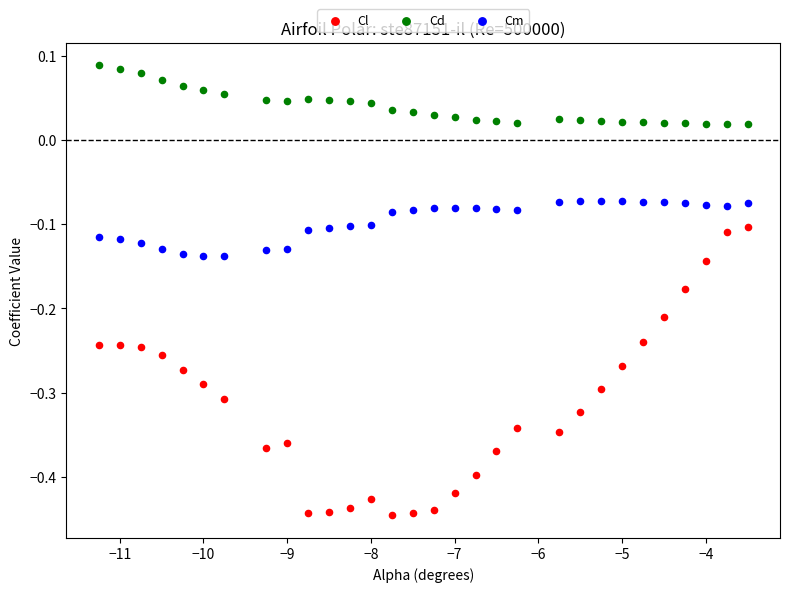

Across all data points, what is the range of Y values (max minus min)?

0.5